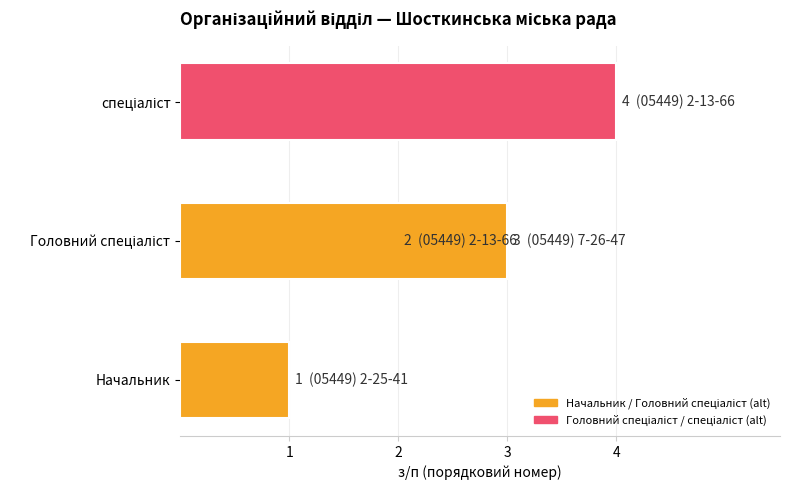

What is the value of the 3rd bar from the left?

3